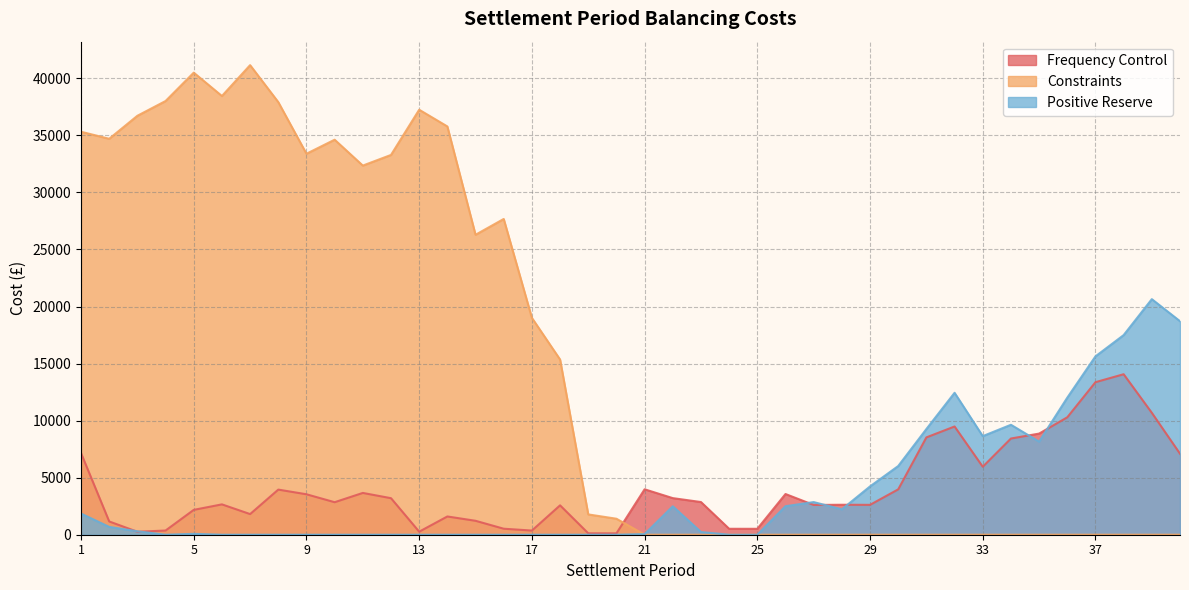

After their last crossing, which series has the higher values: Positive Reserve or Frequency Control?

Positive Reserve